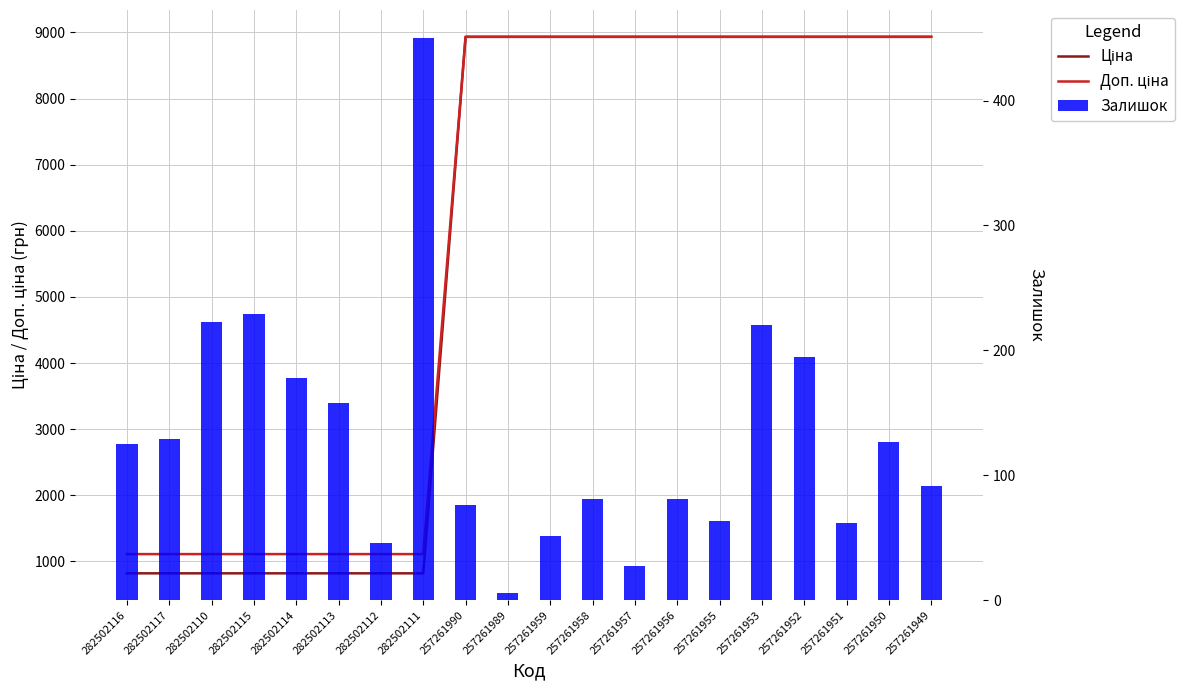

Reading left to right, list all the values displayed in this chart.

Ціна: 282502116=818.5	282502117=818.5	282502110=818.5	282502115=818.5	282502114=818.5	282502113=818.5	282502112=818.5	282502111=818.5	257261990=8934.1	257261989=8934.1	257261959=8934.1	257261958=8934.1	257261957=8934.1	257261956=8934.1	257261955=8934.1	257261953=8934.1	257261952=8934.1	257261951=8934.1	257261950=8934.1	257261949=8934.1
Доп. ціна: 282502116=1109.2	282502117=1109.2	282502110=1109.2	282502115=1109.2	282502114=1109.2	282502113=1109.2	282502112=1109.2	282502111=1109.2	257261990=8934.1	257261989=8934.1	257261959=8934.1	257261958=8934.1	257261957=8934.1	257261956=8934.1	257261955=8934.1	257261953=8934.1	257261952=8934.1	257261951=8934.1	257261950=8934.1	257261949=8934.1
Залишок: 282502116=125.0	282502117=129.0	282502110=223.0	282502115=229.0	282502114=178.0	282502113=158.0	282502112=46.0	282502111=450.0	257261990=76.0	257261989=6.0	257261959=51.0	257261958=81.0	257261957=27.0	257261956=81.0	257261955=63.0	257261953=220.0	257261952=195.0	257261951=62.0	257261950=127.0	257261949=91.0